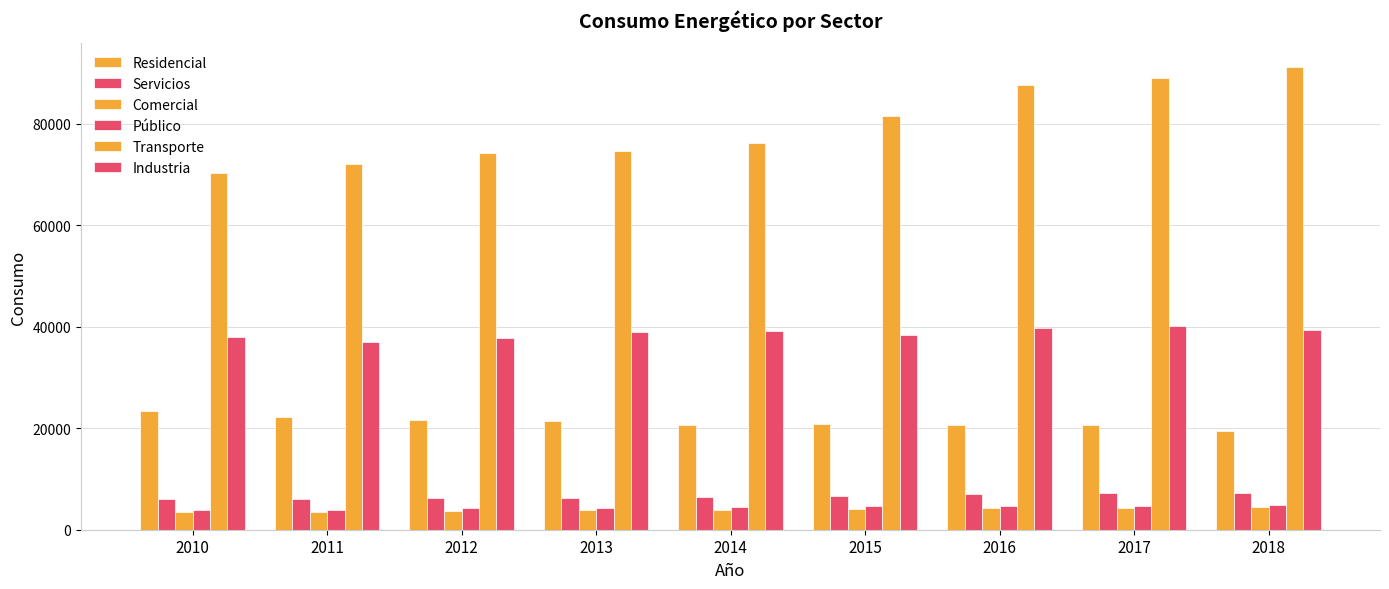

How many groups of bars are there?

9